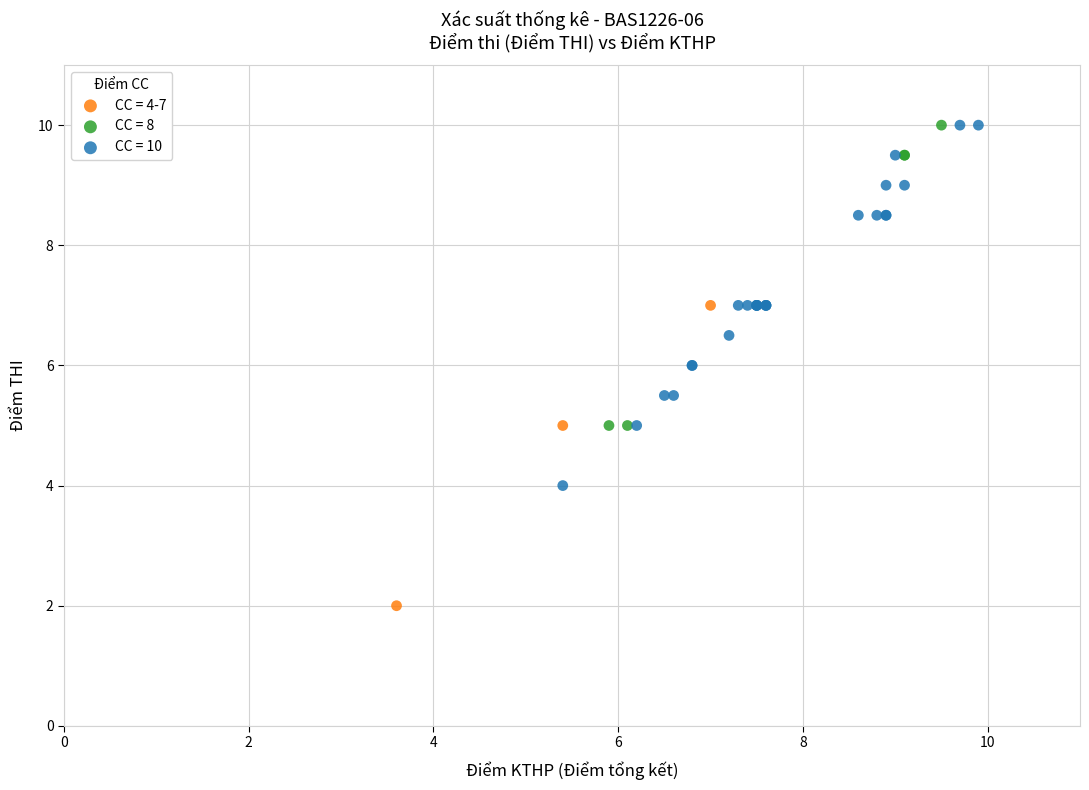

Which series has the largest Y range (max minus min)?

CC = 10